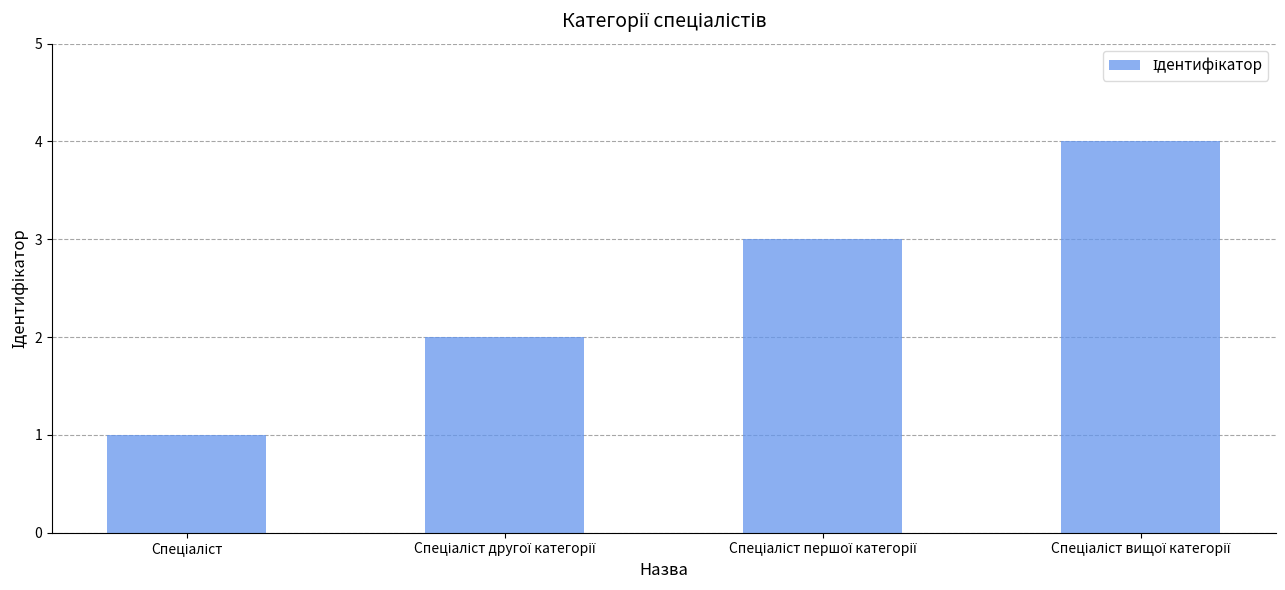

What is the maximum value shown in the chart?

4